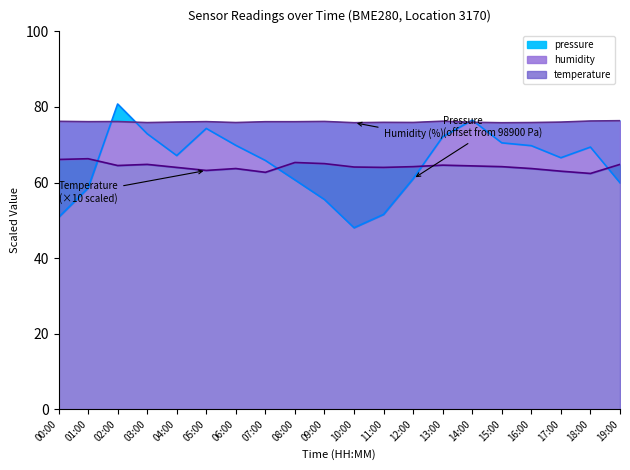

Which series has the largest total across all categories?

humidity